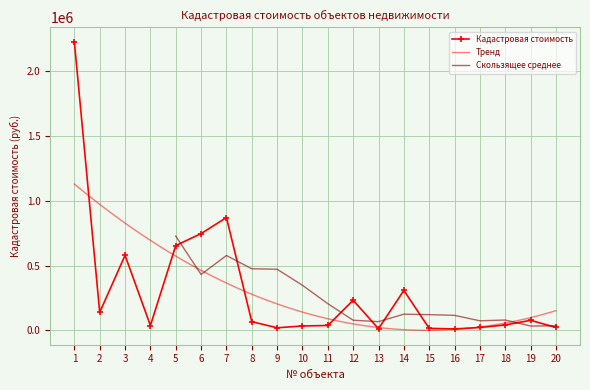

The chart shows a value of 236838.5 at 2. True or false?

False